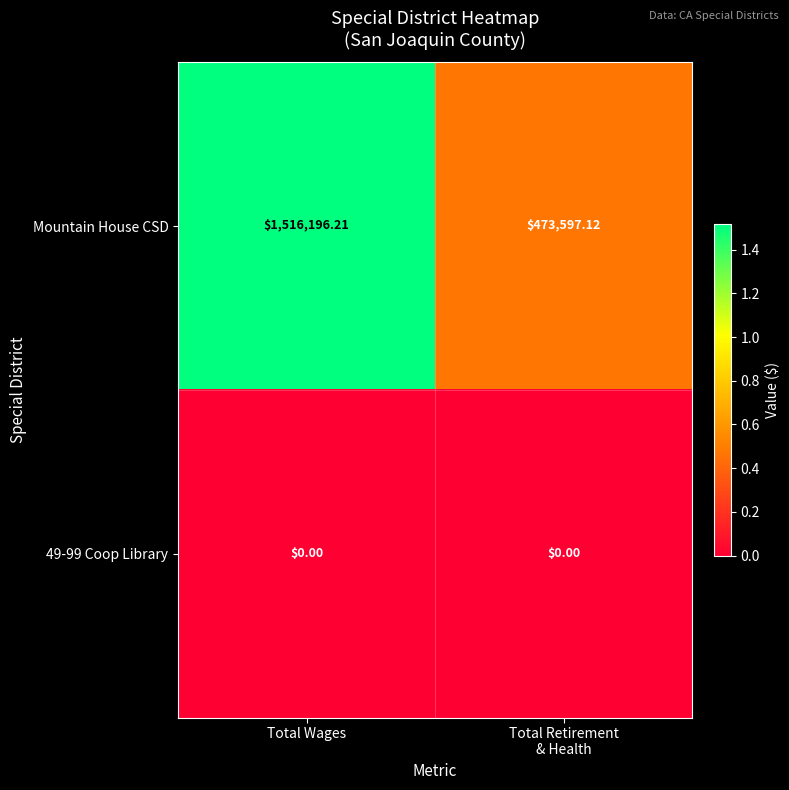

Which series has the widest spread of values?

Mountain House CSD